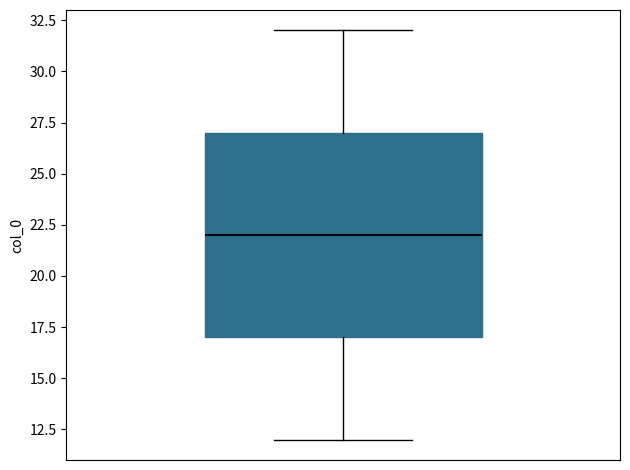

Where is the upper edge of the box on the y-axis? The values are not printed on the chart, so give them approximately, as read against the axis.

27